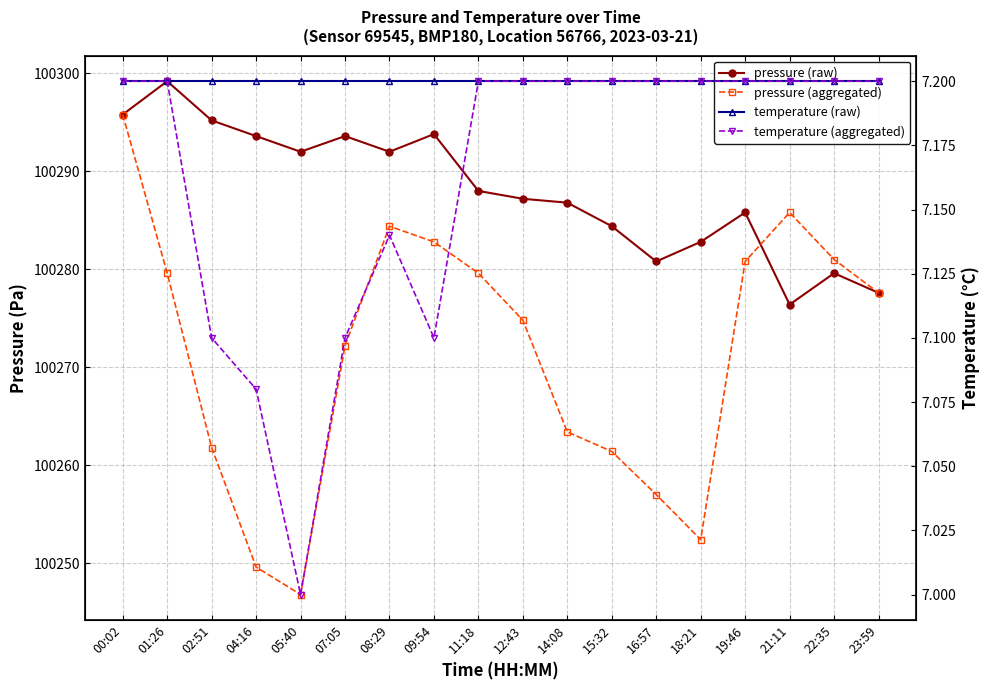

What is the lowest value of the pressure (raw) series?

100276.4